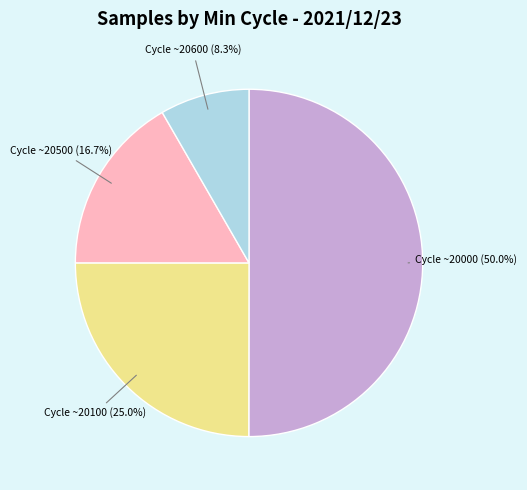

Which slice is the largest?

Cycle ~20000